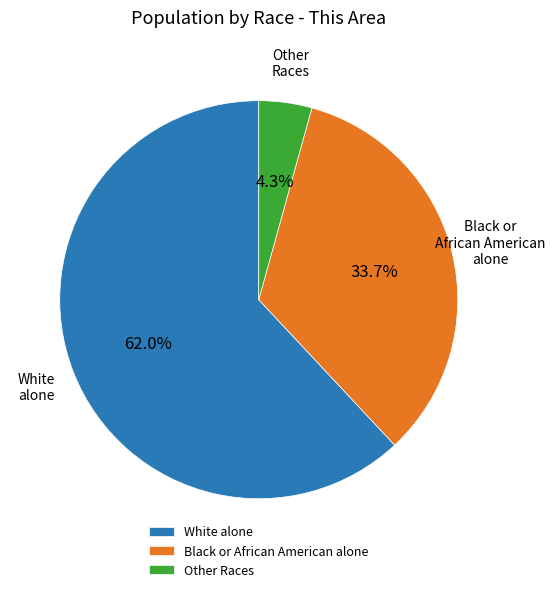

What percentage is NOT represented by Other Races?

95.7%